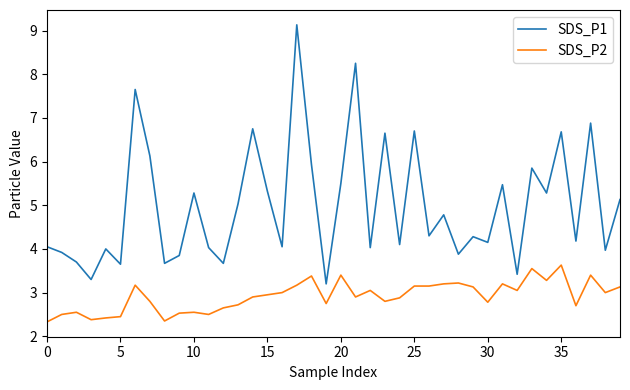

What is the difference between the maximum and minimum values in the SDS_P1 series?

5.9